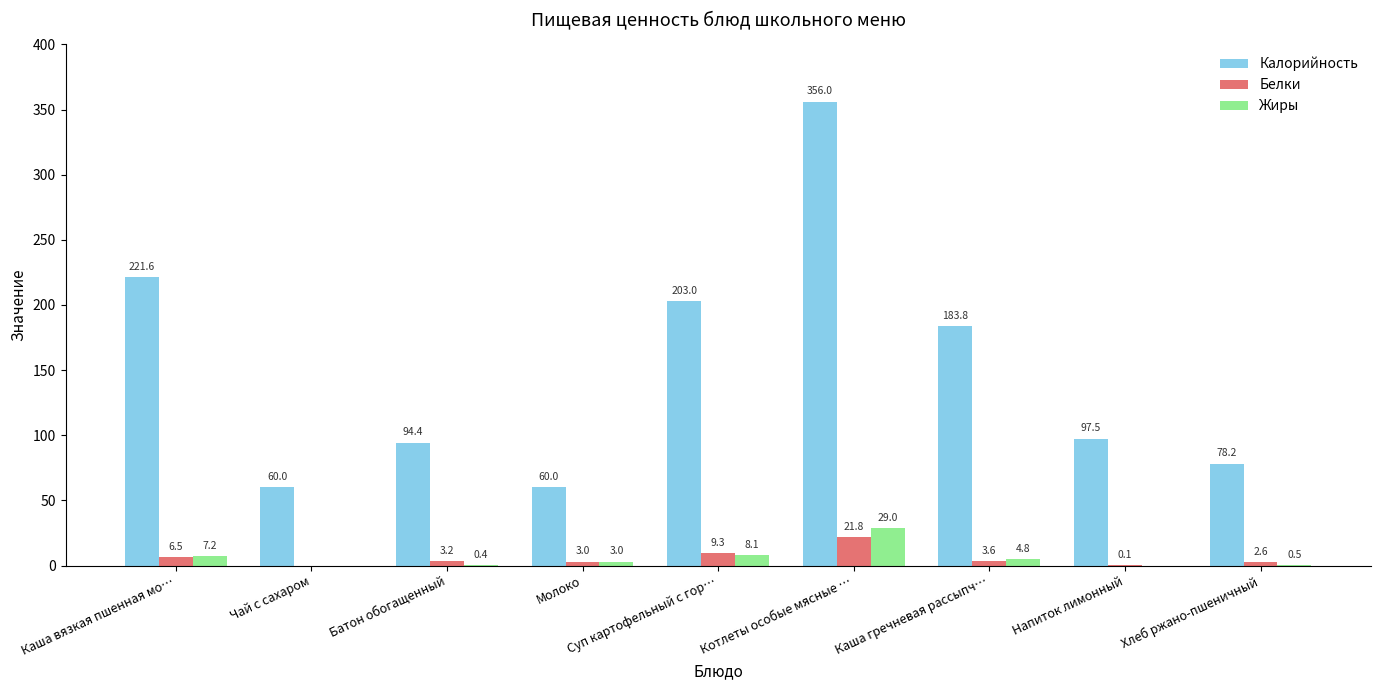

What is the sum of the Жиры values at Молоко and Хлеб ржано-пшеничный?

3.5